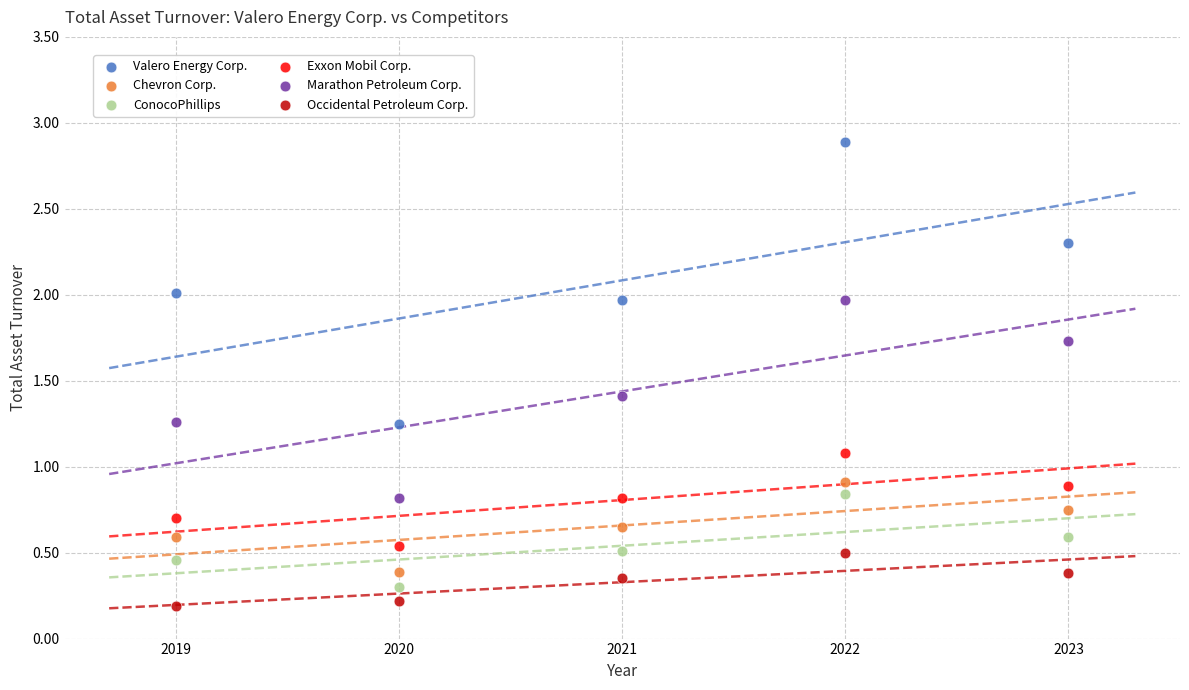

Which series contains the lowest Y value?

Occidental Petroleum Corp.